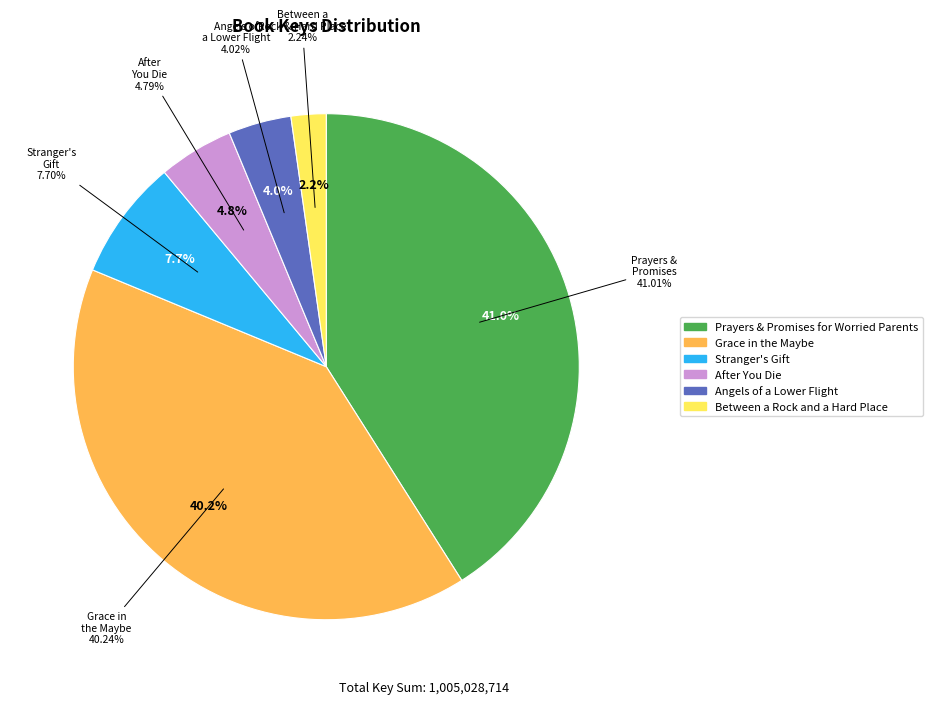

True or false: Prayers & Promises for Worried Parents accounts for 29% of the total.

False